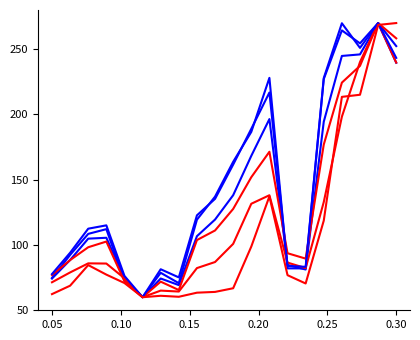

Is this an area chart (filled region under the line)?

No